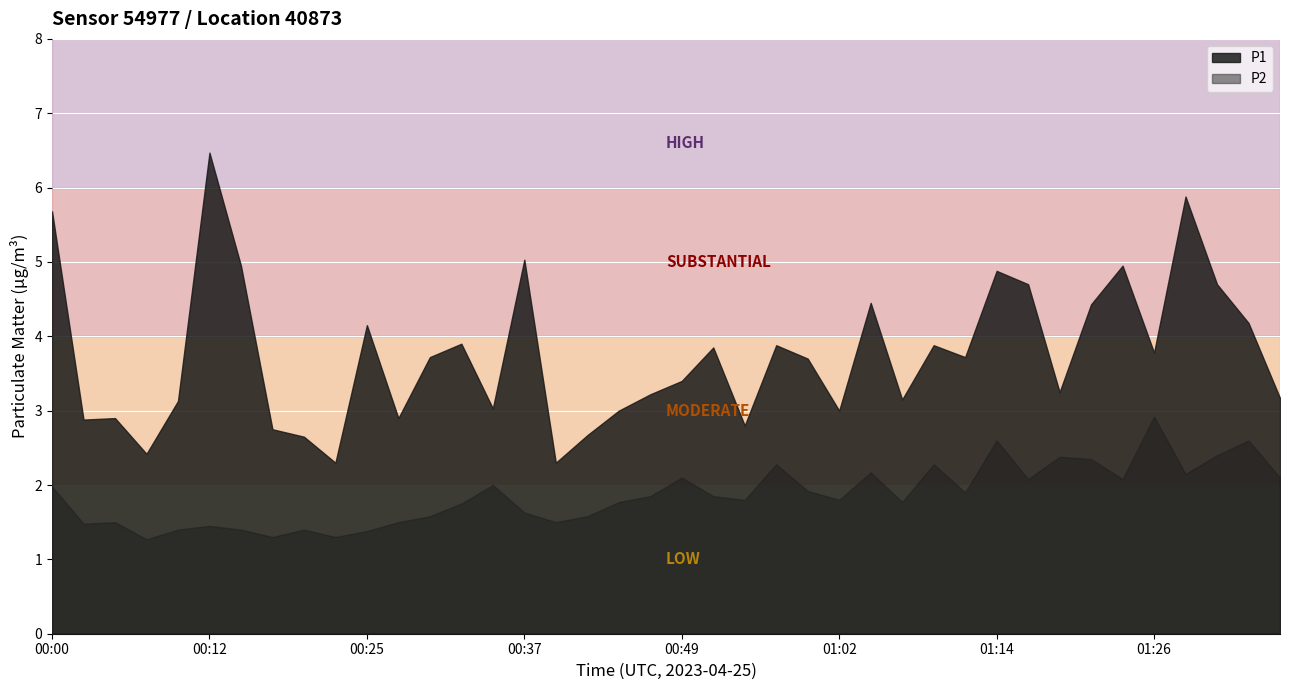

At how many categories does at least one series exceed 6?

1